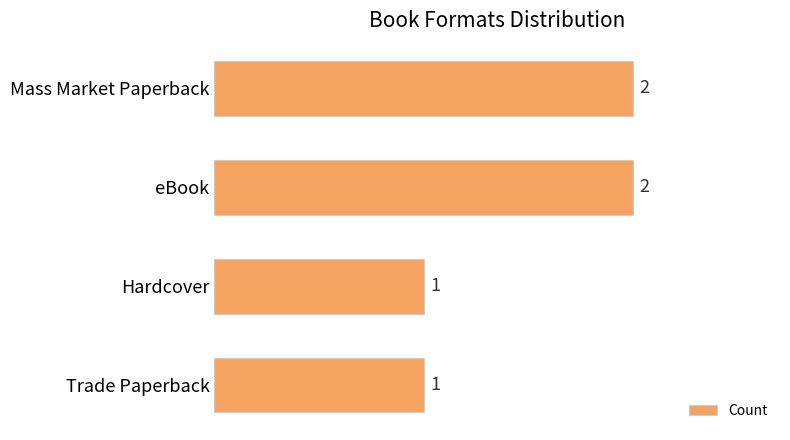

What is the greatest value displayed?

2